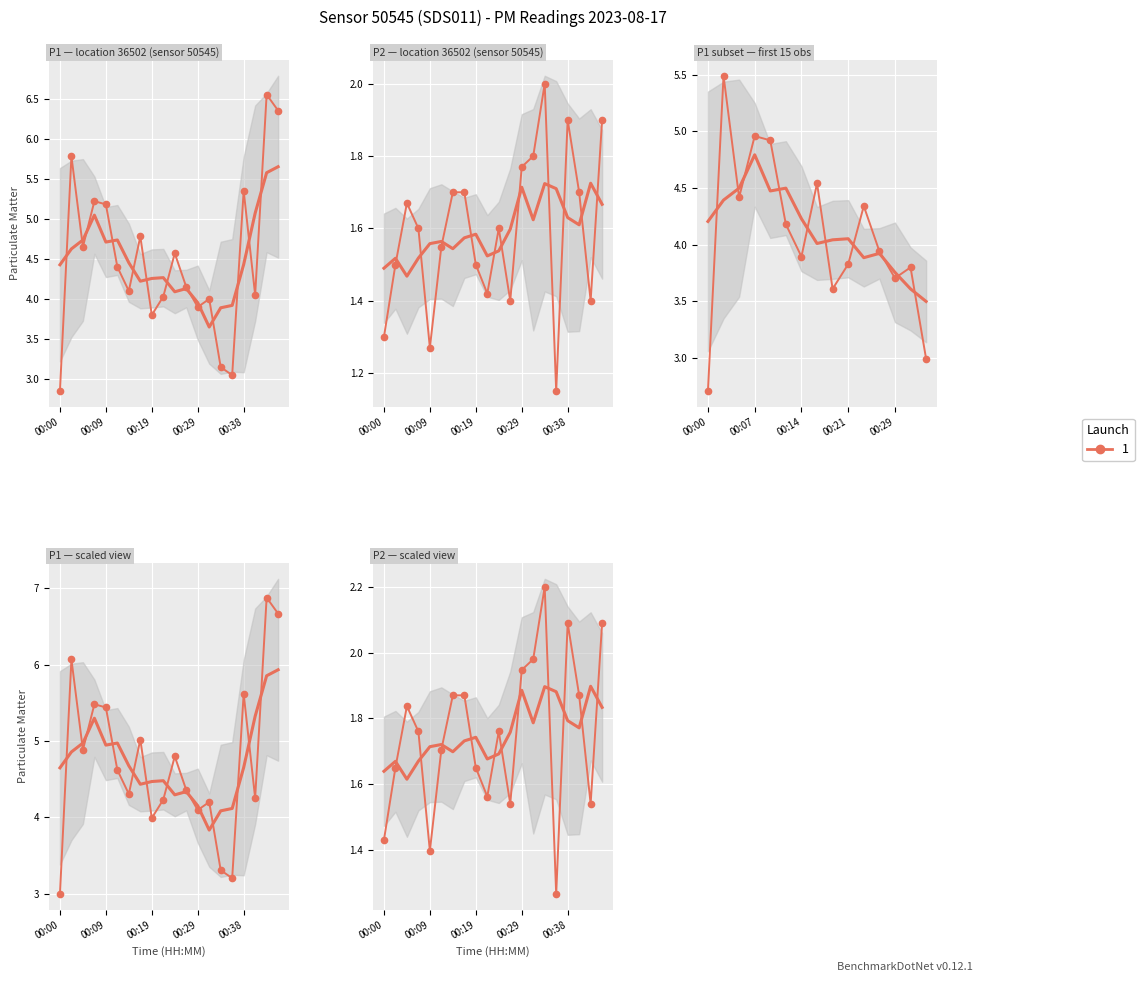

Is it true that P1 equals 5.8 at 00:02?

True